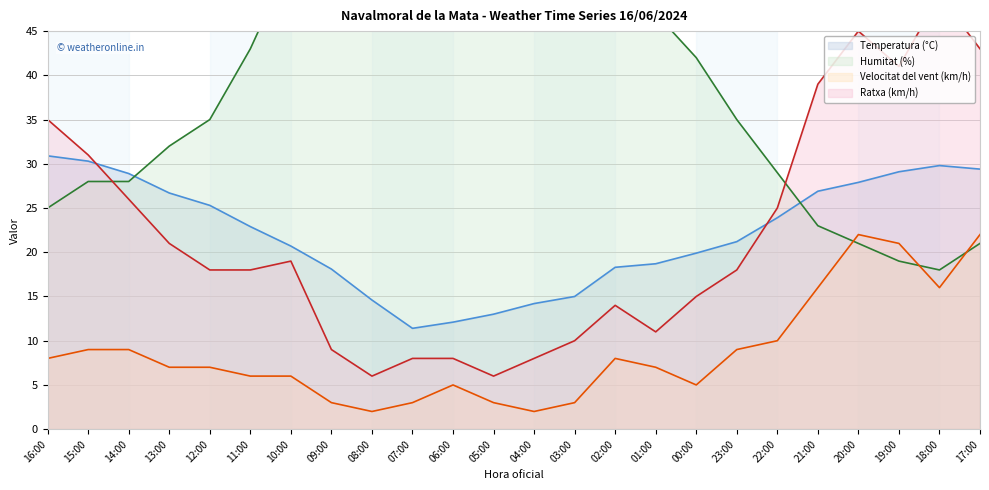

True or false: Temperatura (°C) has a value of 26.7 at 13:00.

True